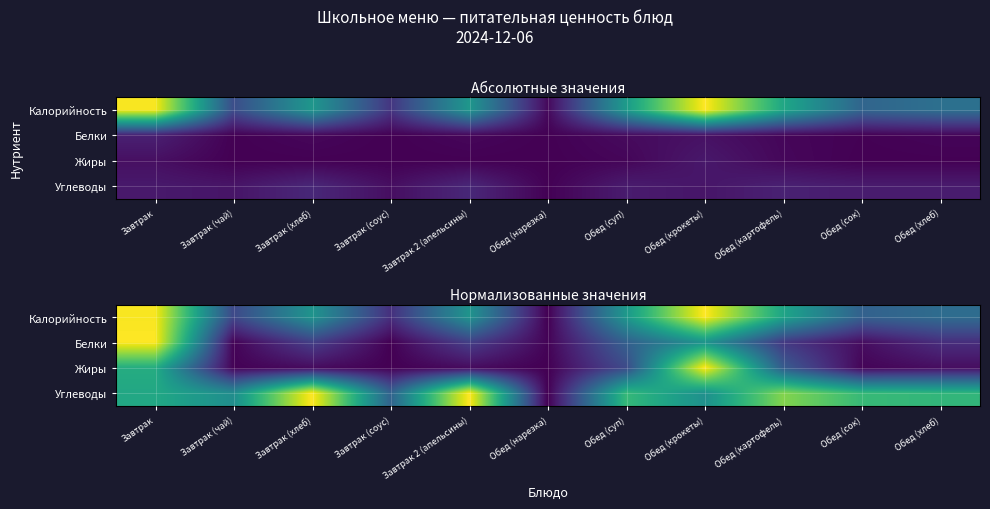

At which category is the sum across all series the highest?

Завтрак